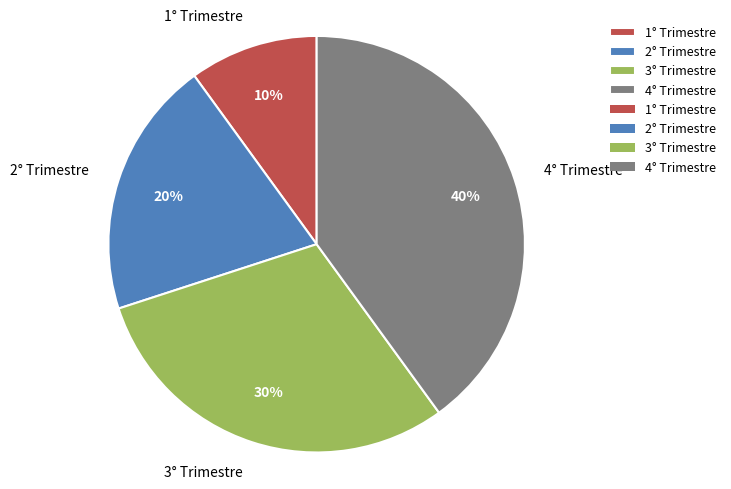

What percentage is the 3° Trimestre slice, to the nearest percent?

30%